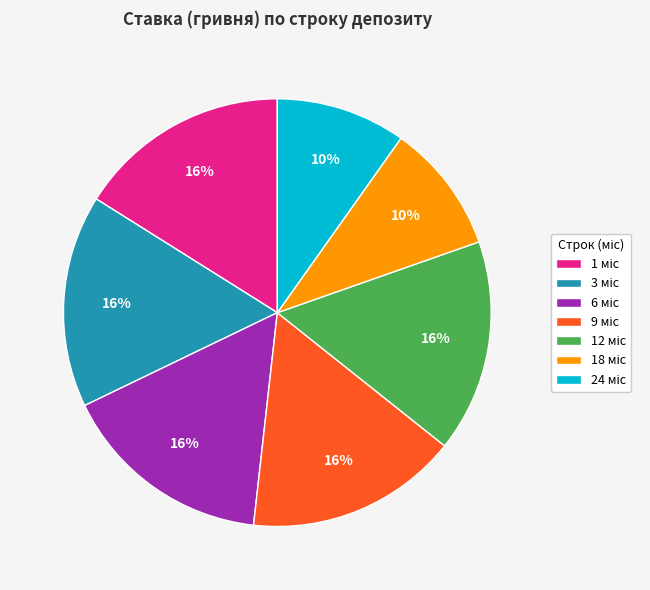

Is there a majority slice in this chart?

No